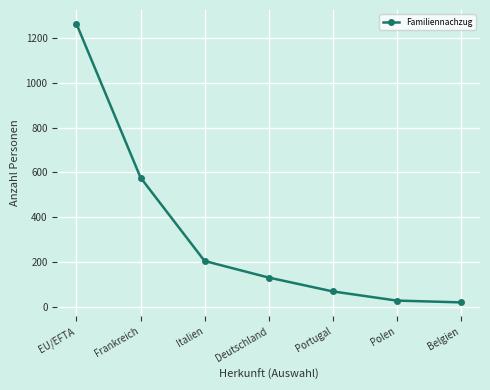

What is the label of the 3rd point from the right?

Portugal